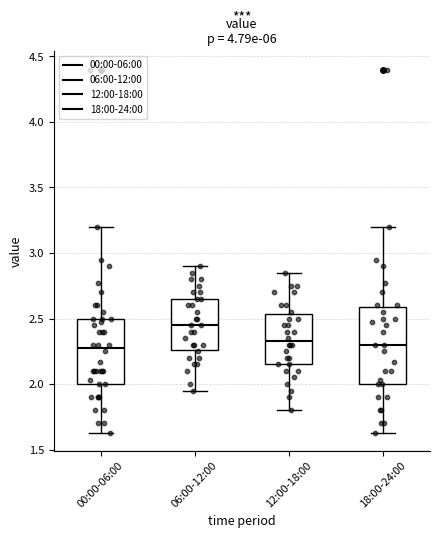

Reading left to right, transcribe this box plot: for each box, give where its median line is, the range the box spans, and where its two whiskers end, as read against the y-axis. The values are not printed on the chart, so give them approximately, as read against the axis.

00:00-06:00: median 2.30, box 2.00 to 2.50, whiskers 1.65 to 3.20
06:00-12:00: median 2.45, box 2.25 to 2.65, whiskers 1.95 to 2.90
12:00-18:00: median 2.35, box 2.15 to 2.55, whiskers 1.80 to 2.85
18:00-24:00: median 2.30, box 2.00 to 2.60, whiskers 1.65 to 3.20